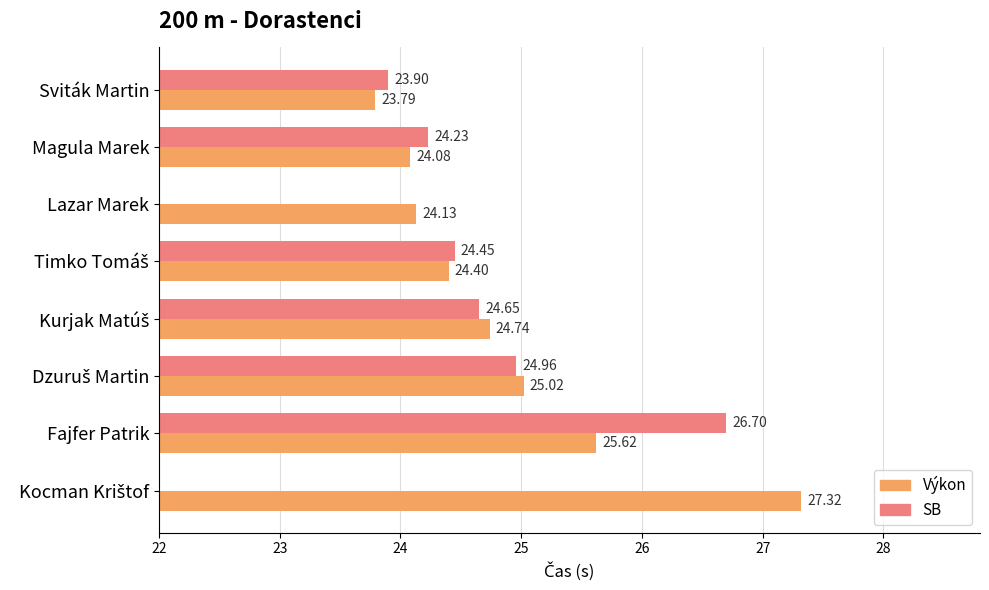

Between Sviták Martin and Kurjak Matúš, which series saw the biggest shift?

Výkon